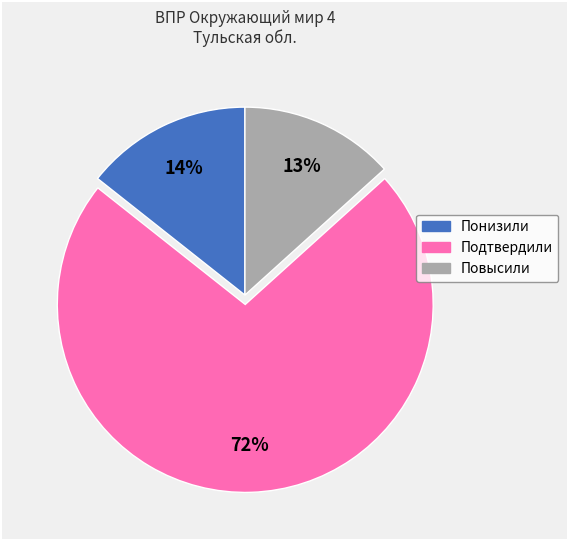

Rank the categories by value from lowest to highest.

Повысили, Понизили, Подтвердили